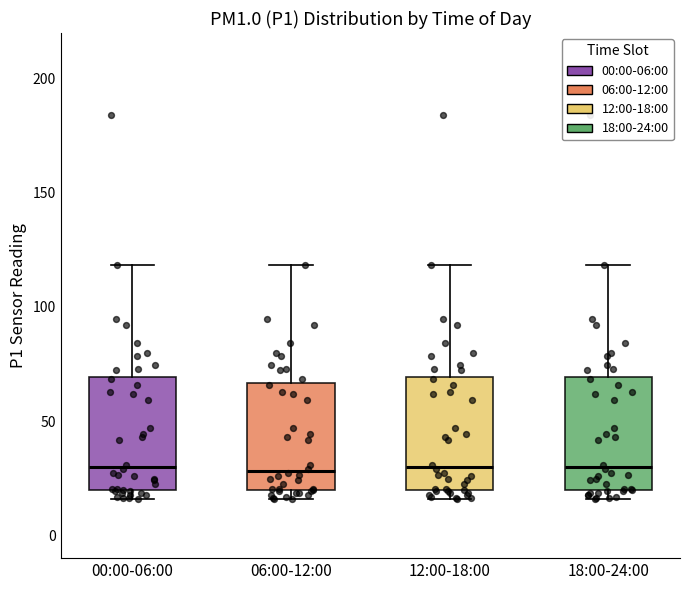

Reading left to right, read every box against the y-axis: the position of its median line, the range the box covers, and the ends of its whiskers. The values are not printed on the chart, so give them approximately, as read against the axis.

00:00-06:00: median 30, box 20 to 70, whiskers 15 to 120
06:00-12:00: median 30, box 20 to 65, whiskers 15 to 120
12:00-18:00: median 30, box 20 to 70, whiskers 15 to 120
18:00-24:00: median 30, box 20 to 70, whiskers 15 to 120